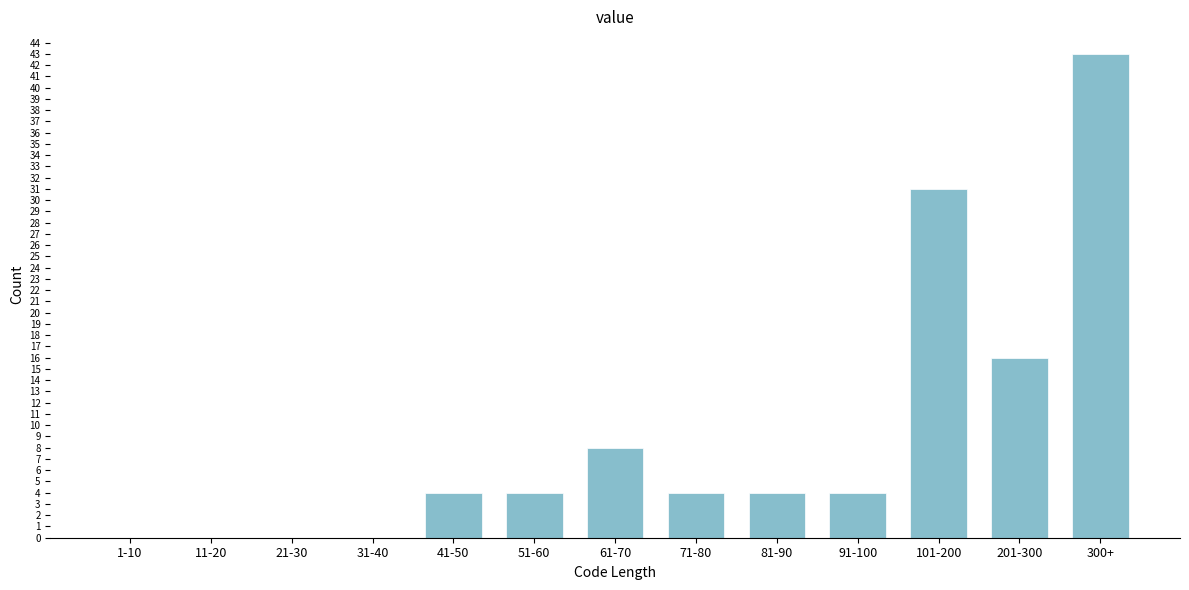

Reading left to right, what are all the values shown in this chart?

1-10=0	11-20=0	21-30=0	31-40=0	41-50=4	51-60=4	61-70=8	71-80=4	81-90=4	91-100=4	101-200=31	201-300=16	300+=43